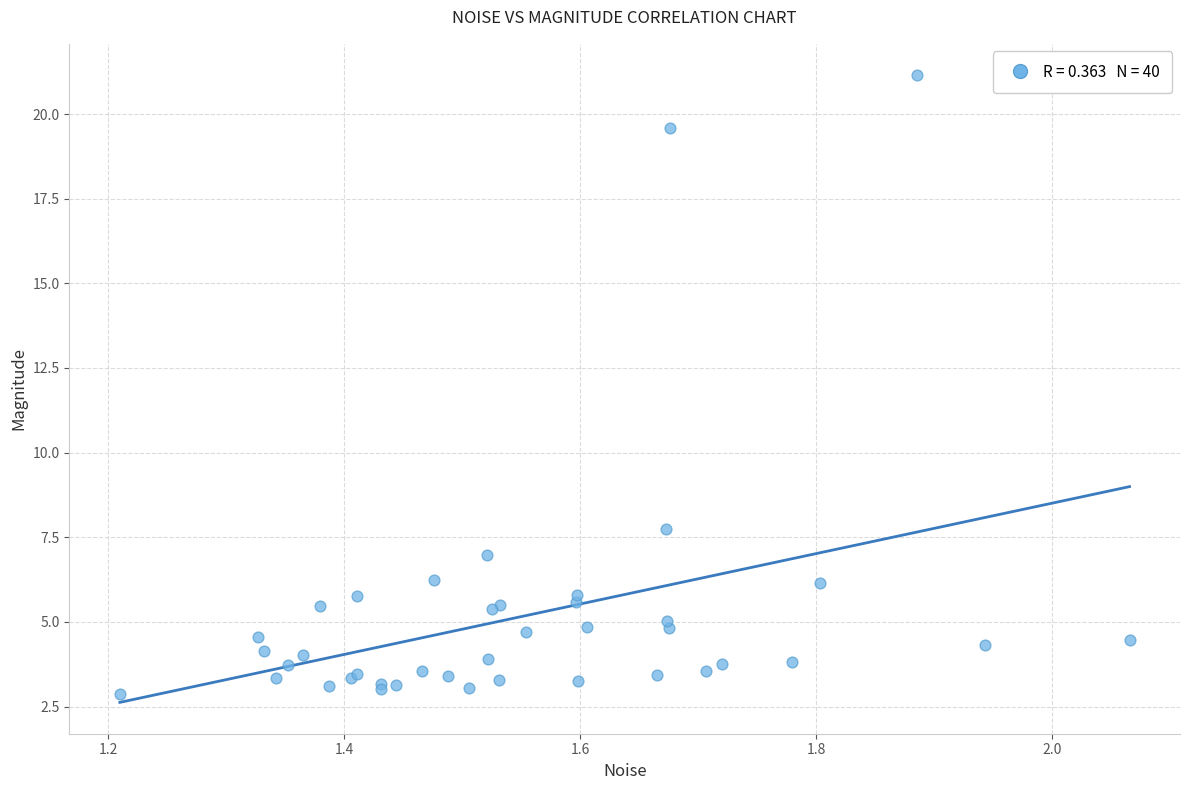

What Y value in the scatter plot is closest to 12?

7.7